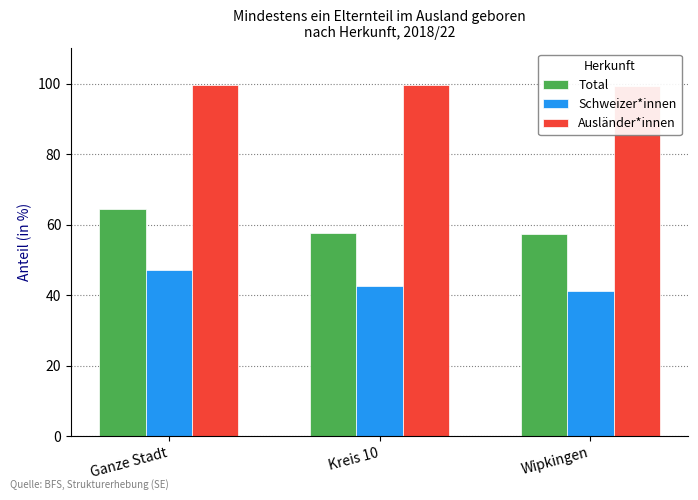

List the series in order of their overall mean, highest first.

Ausländer*innen, Total, Schweizer*innen